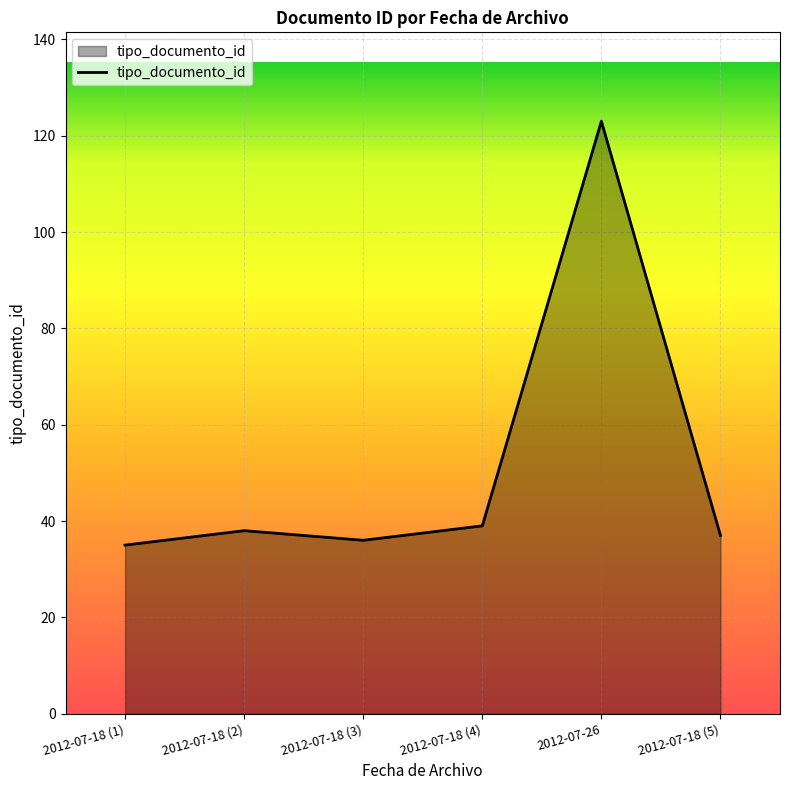

What is the greatest value displayed?

123